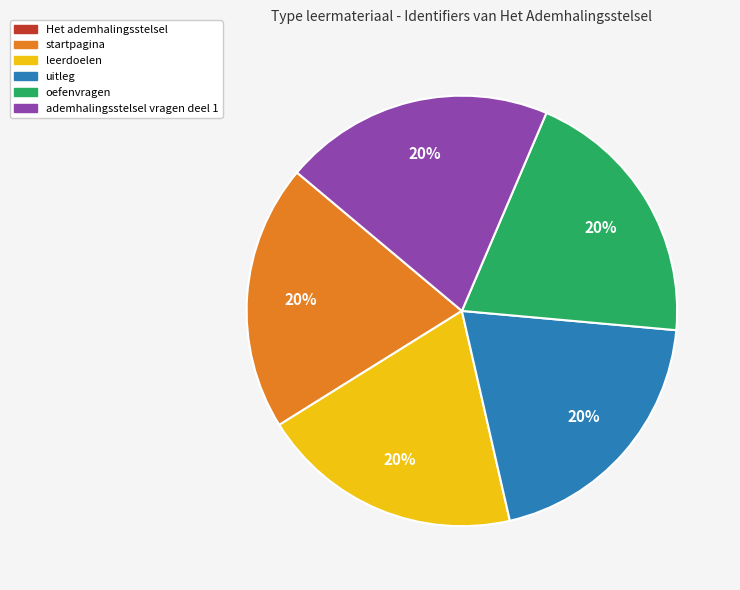

Is there any slice that represents more than half of the pie?

No